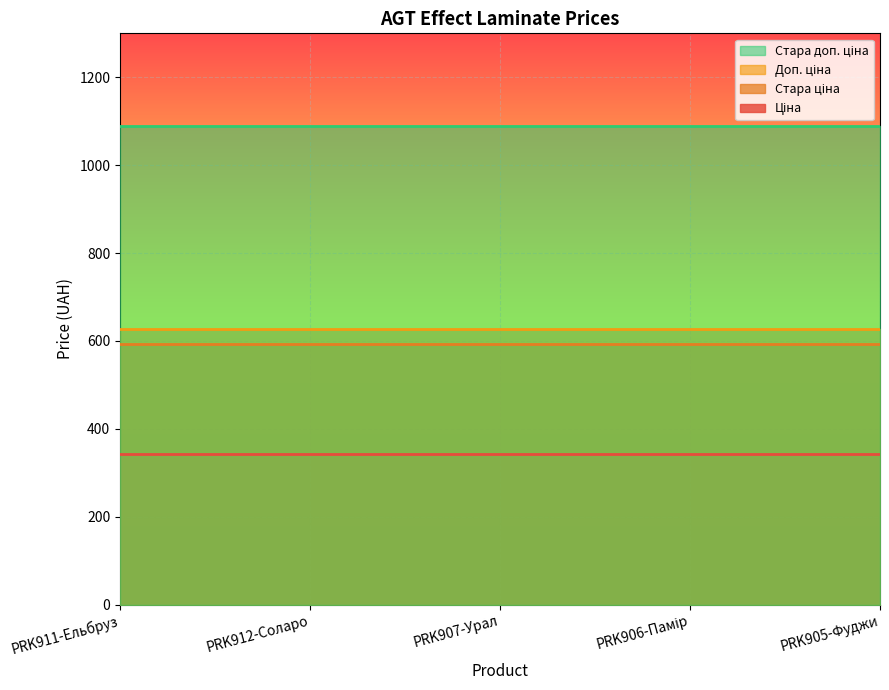

At how many categories does at least one series exceed 520?

5